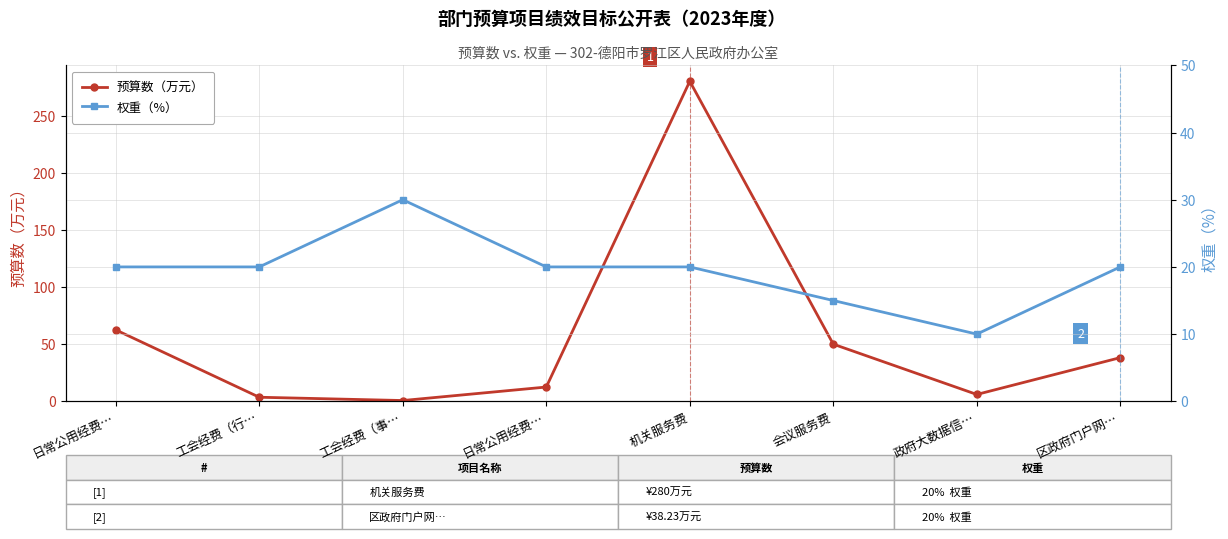

What are all the series names shown in the legend?

预算数（万元）, 权重（%）